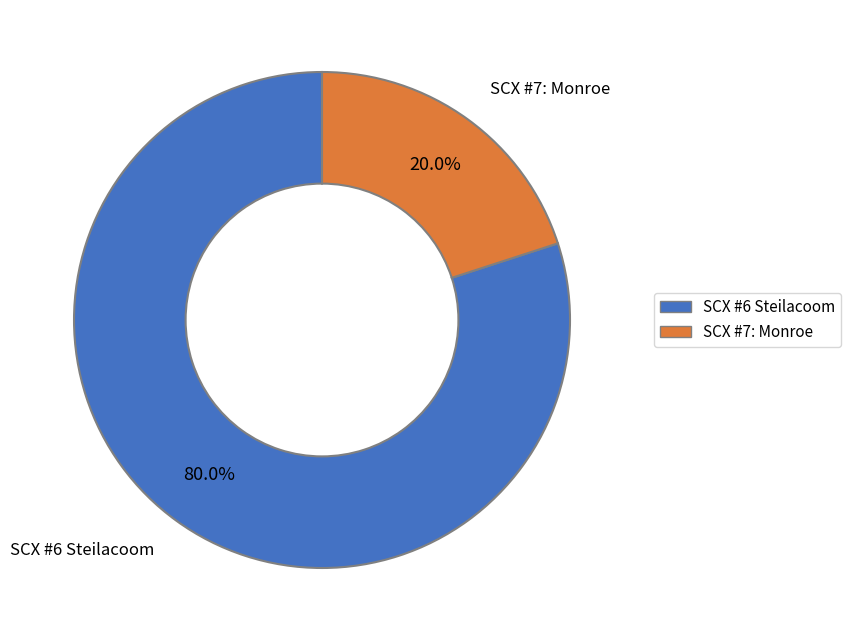

Which slice is the smallest?

SCX #7: Monroe